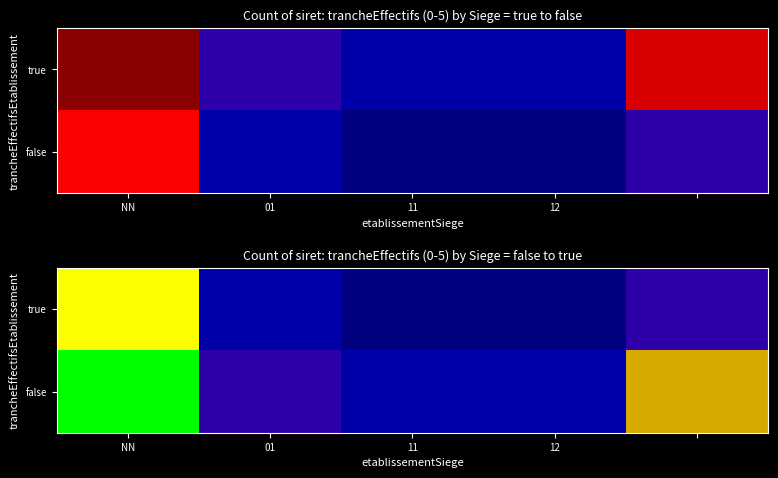

At which category does the chart reach its minimum across all series?

11